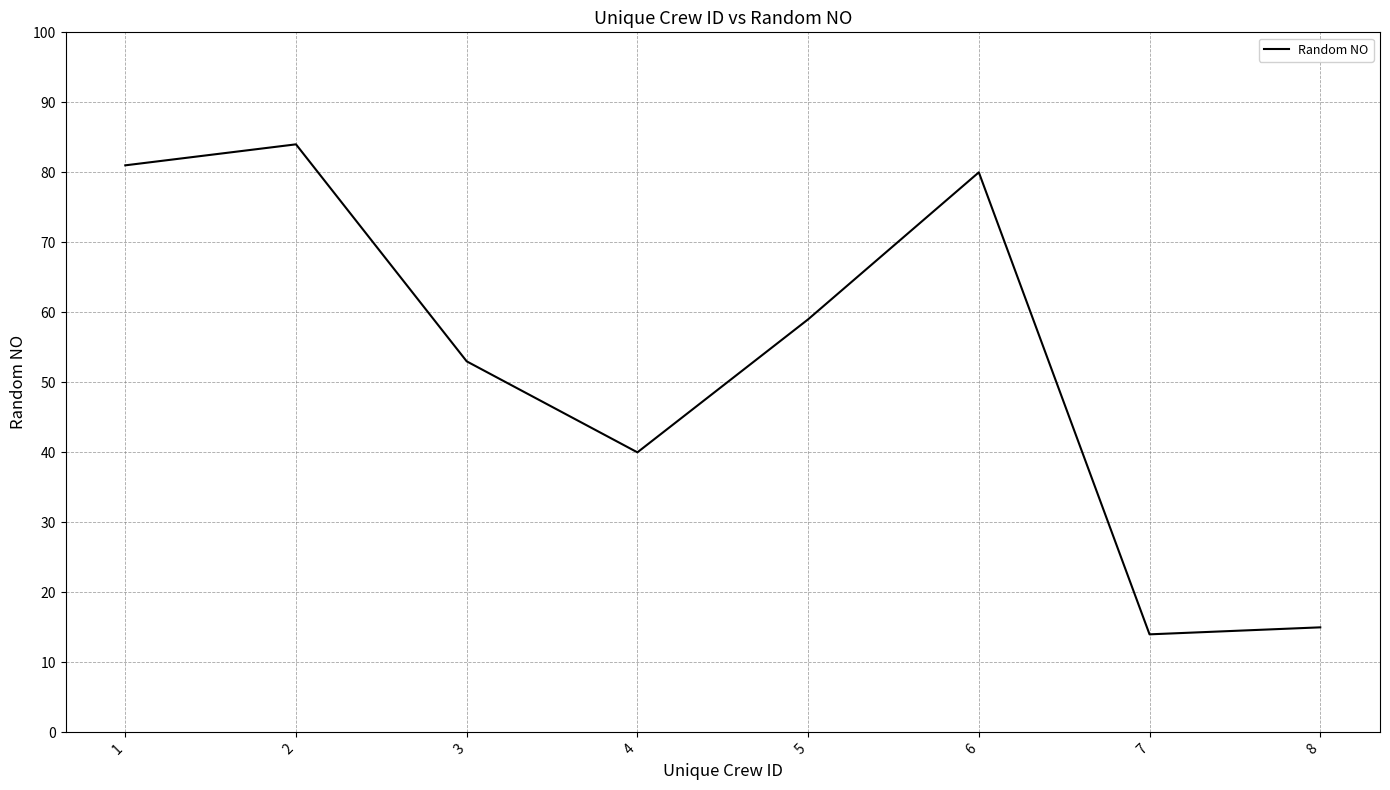

What is the difference between the values at 4 and 3?

13